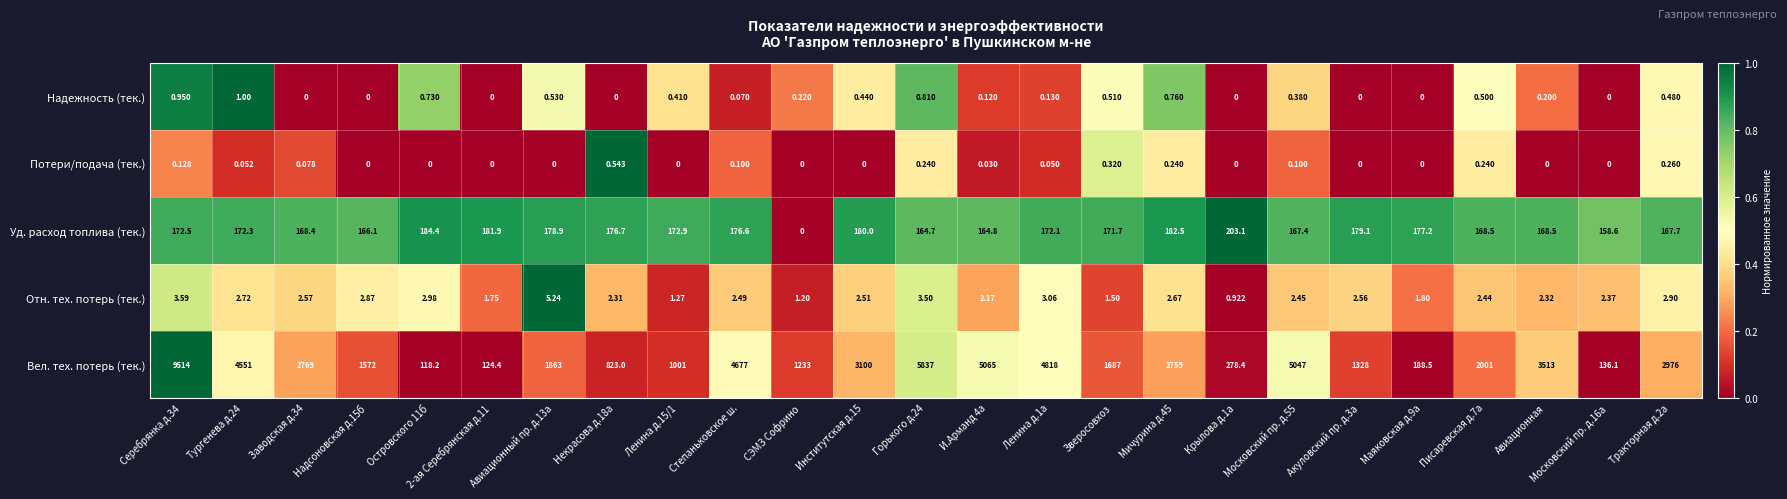

Rank the series by their maximum value, from highest to lowest.

Вел. тех. потерь (тек.), Уд. расход топлива (тек.), Отн. тех. потерь (тек.), Надежность (тек.), Потери/подача (тек.)